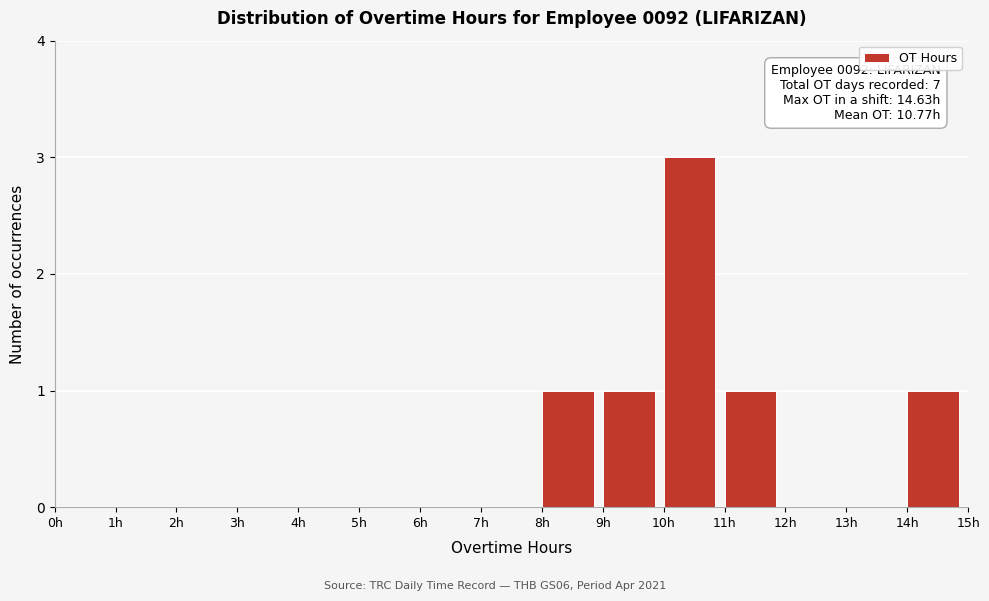

Which range on the x-axis has the tallest bar?

10 to 11